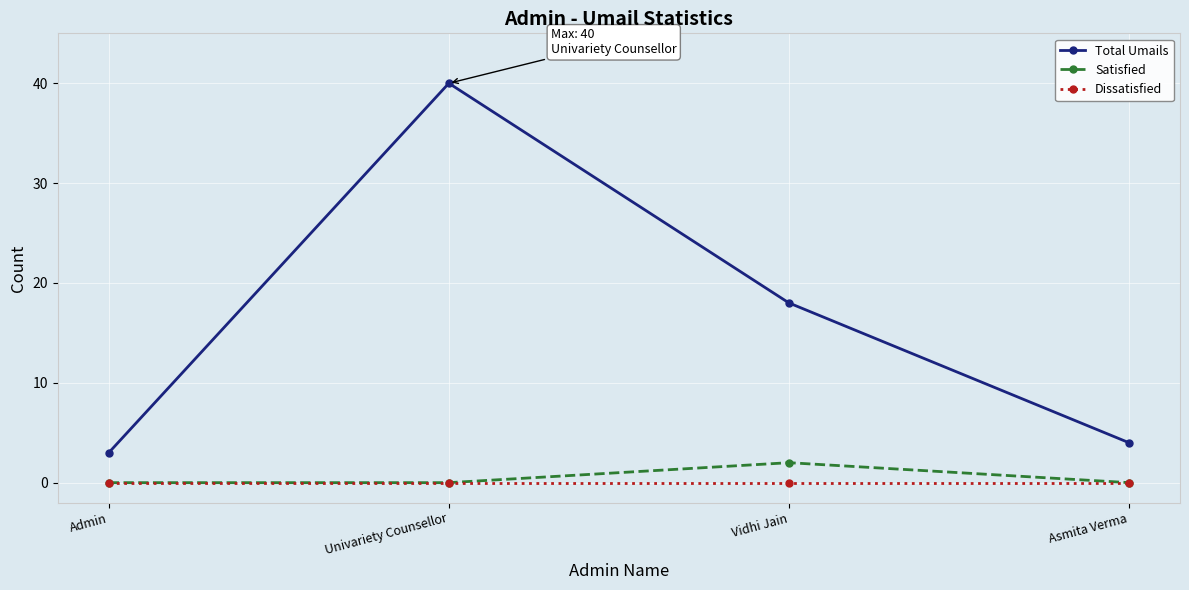

List the series in order of their peak value, lowest first.

Dissatisfied, Satisfied, Total Umails